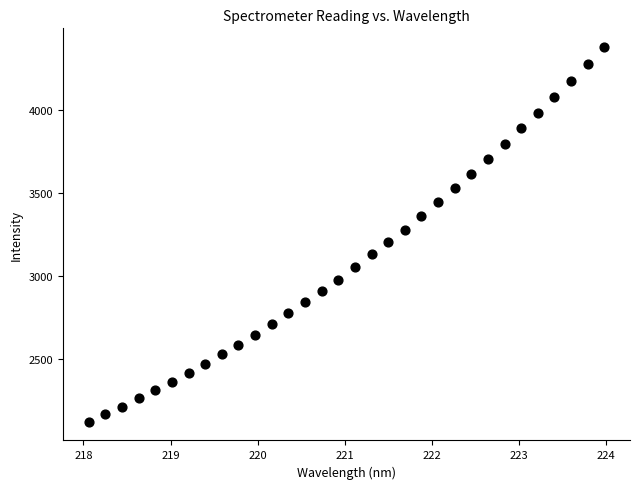

What is the range of X values (max minus min)?

5.9